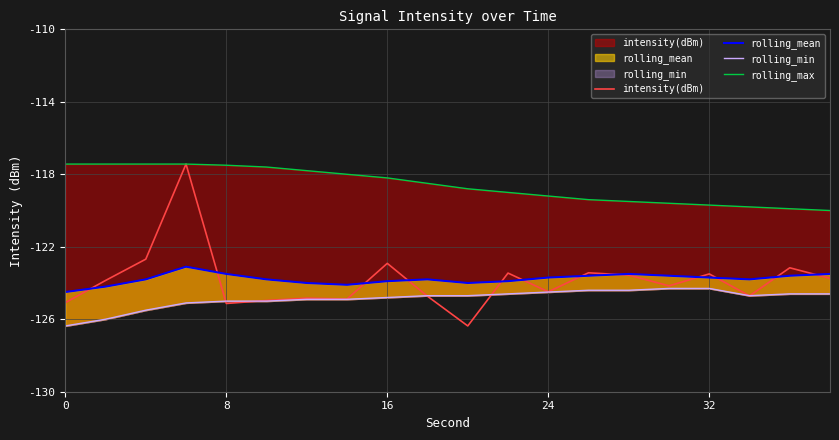

The intensity(dBm) series shows -59.0 at 15. True or false?

False